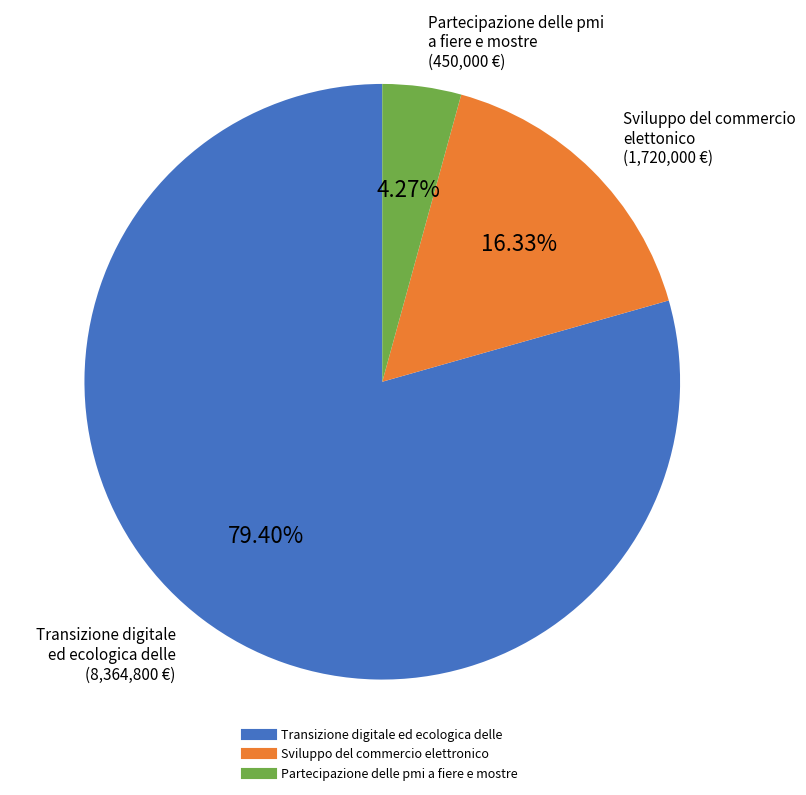

How many slices are in this pie chart?

3